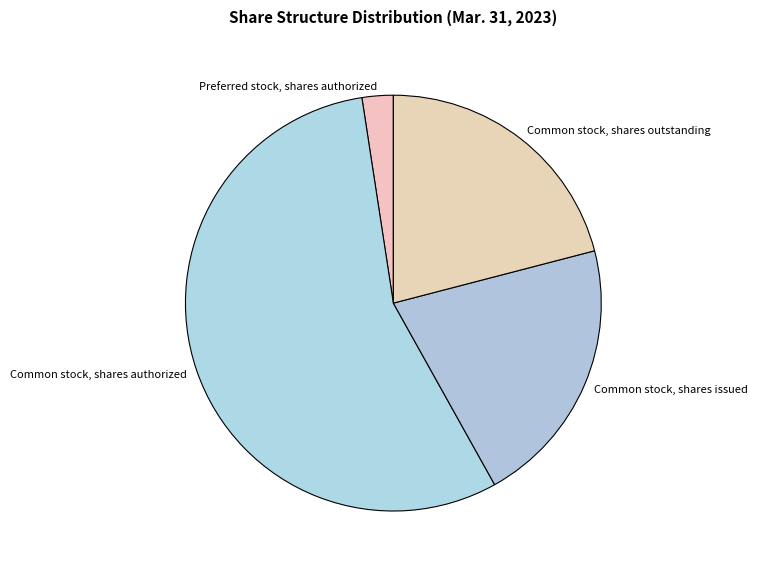

Does any single category account for the majority?

Yes